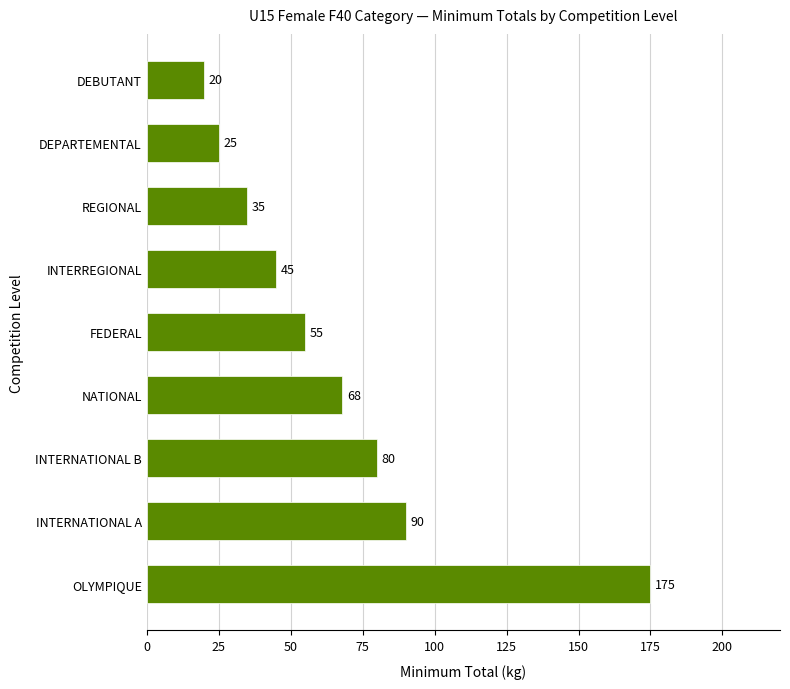

At which category does the chart reach its peak across all series?

OLYMPIQUE